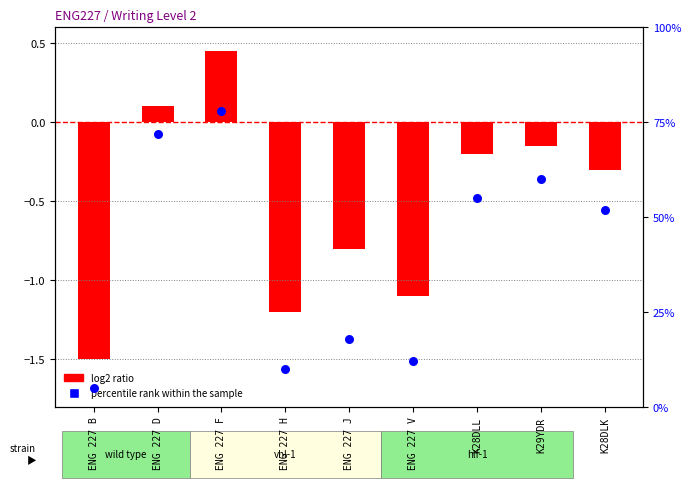

At which category is the sum across all series the highest?

ENG 227 F